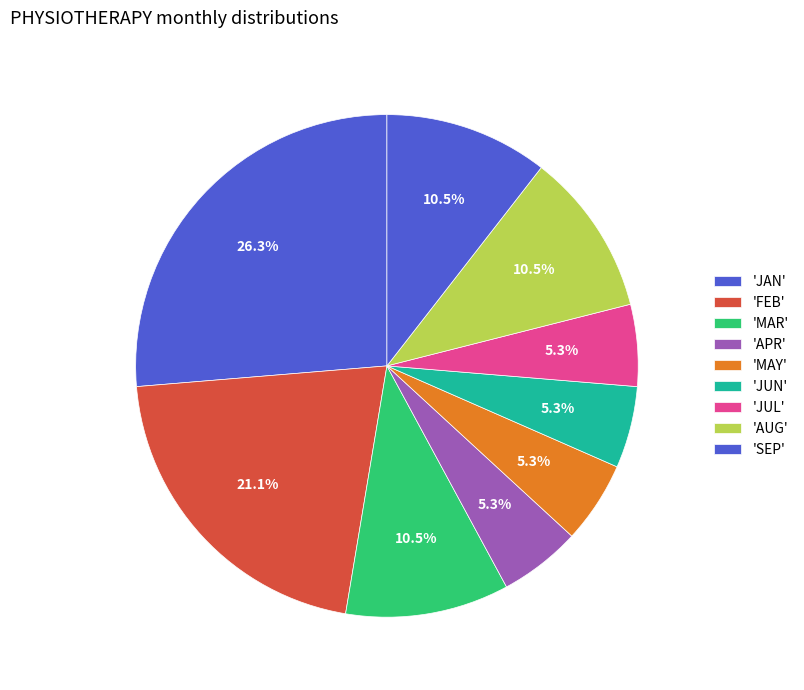

How many segments does this pie chart have?

9